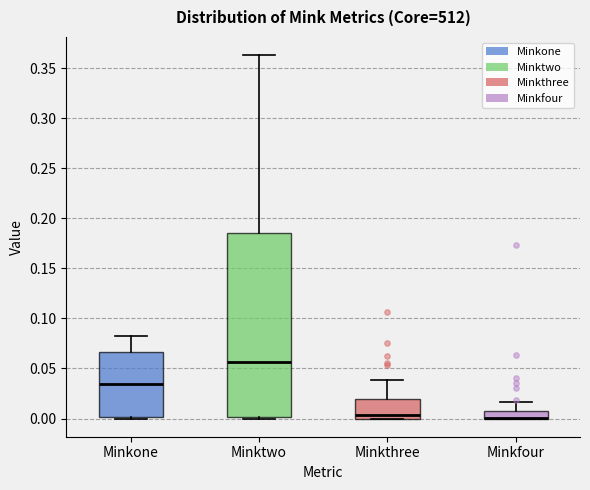

Where is the lower edge of the box for Minktwo on the y-axis? The values are not printed on the chart, so give them approximately, as read against the axis.

0.000